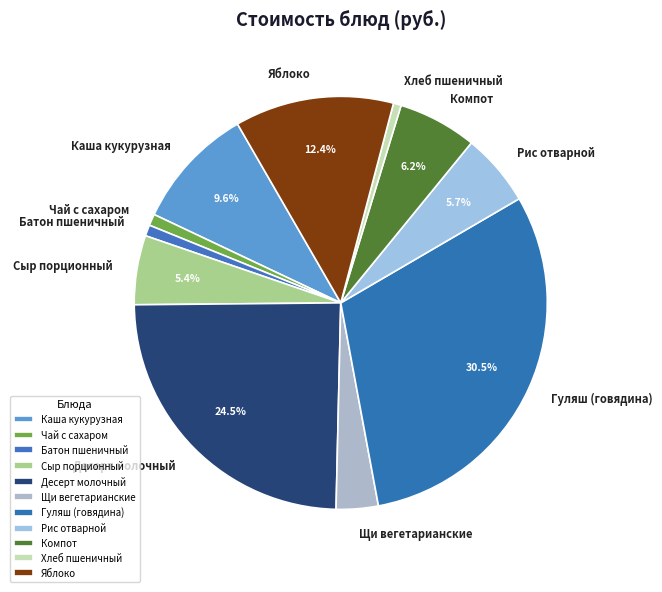

How many segments does this pie chart have?

11